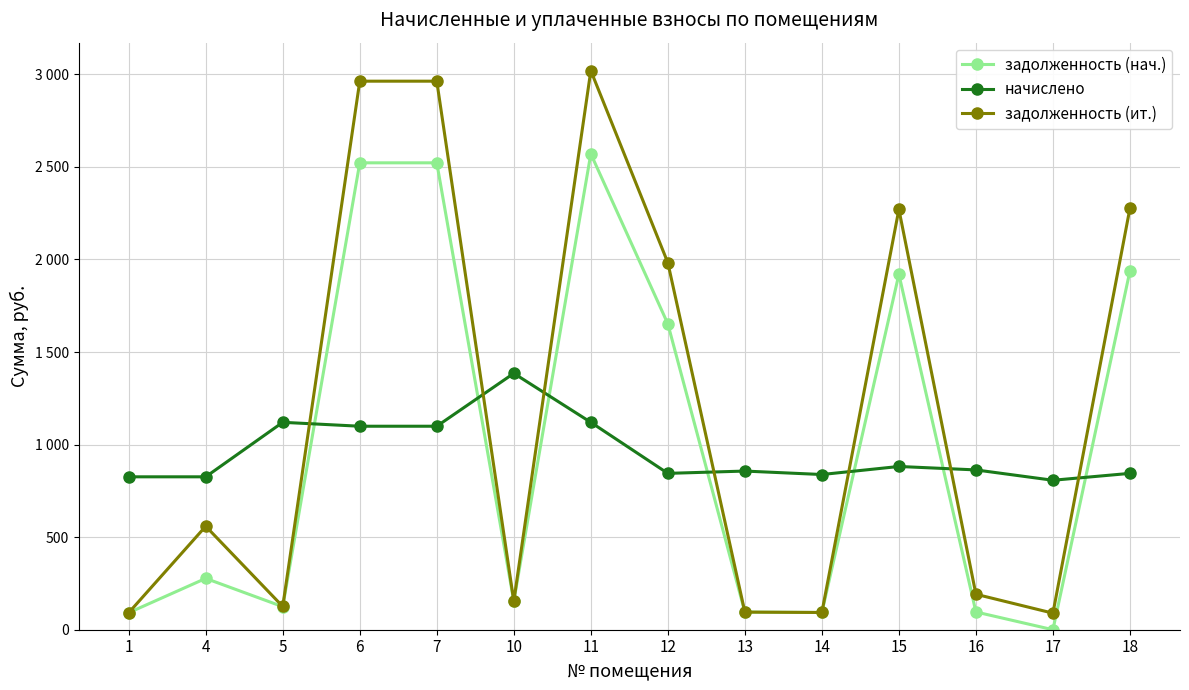

Between which two adjacent categories do задолженность (нач.) and начислено first intersect?

5 and 6